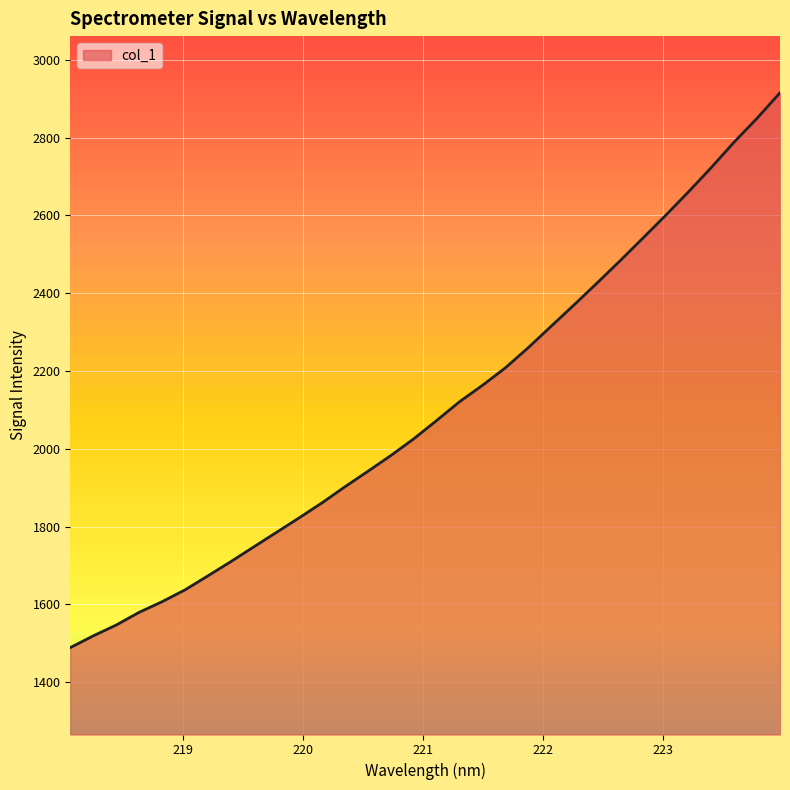

Does the chart display data point markers on the line(s)?

No